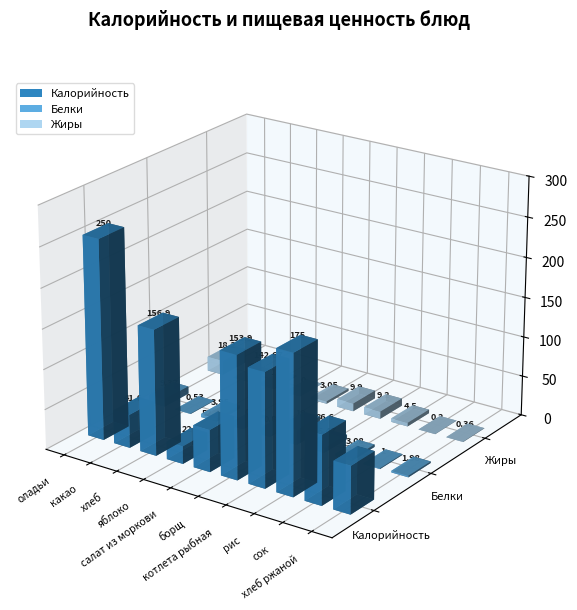

What is the sum of all Жиры values?

46.9